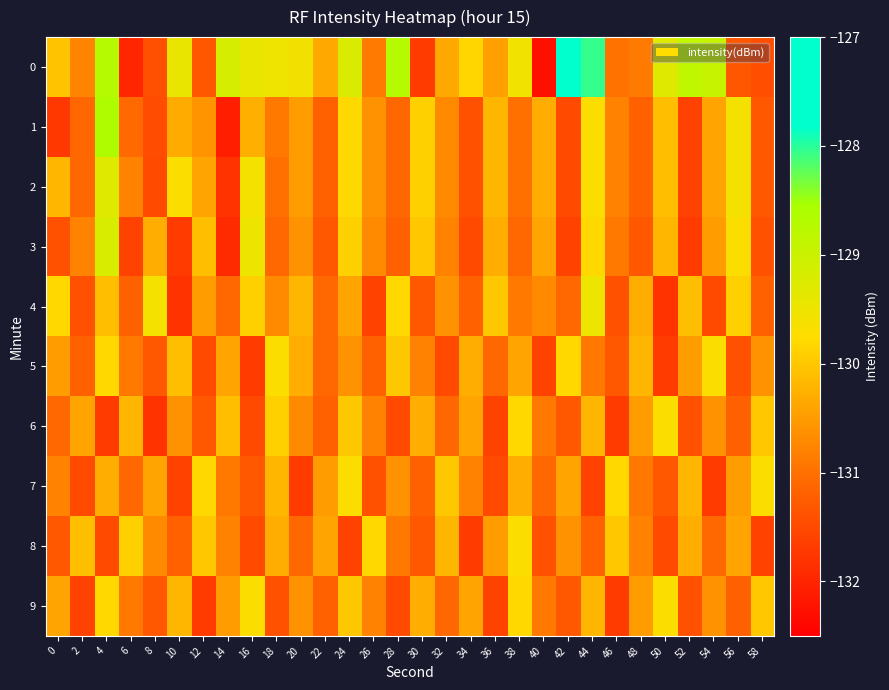

Reading left to right, extract all data points from this chart.

0: 0=-130.0	2=-130.8	4=-128.7	6=-132.0	8=-131.4	10=-129.4	12=-131.3	14=-129.2	16=-129.5	18=-129.5	20=-129.6	22=-130.3	24=-129.2	26=-130.9	28=-128.7	30=-131.7	32=-130.3	34=-129.8	36=-130.5	38=-129.6	40=-132.3	42=-127.1	44=-128.0	46=-131.0	48=-130.9	50=-129.3	52=-128.8	54=-128.9	56=-131.3	58=-131.4
1: 0=-131.7	2=-131.1	4=-128.6	6=-131.1	8=-131.5	10=-130.3	12=-130.6	14=-132.1	16=-130.3	18=-130.9	20=-130.5	22=-131.2	24=-129.8	26=-130.6	28=-131.1	30=-129.9	32=-130.7	34=-131.4	36=-130.2	38=-131.0	40=-130.3	42=-131.5	44=-129.7	46=-130.8	48=-131.2	50=-130.1	52=-131.6	54=-130.4	56=-129.6	58=-131.3
2: 0=-130.2	2=-131.1	4=-129.3	6=-130.8	8=-131.5	10=-129.7	12=-130.4	14=-131.8	16=-129.6	18=-131.0	20=-130.5	22=-131.2	24=-129.8	26=-130.6	28=-131.1	30=-129.9	32=-130.7	34=-131.4	36=-130.2	38=-131.0	40=-130.3	42=-131.5	44=-129.7	46=-130.8	48=-131.2	50=-130.1	52=-131.6	54=-130.4	56=-129.6	58=-131.3
3: 0=-131.4	2=-130.8	4=-129.2	6=-131.6	8=-130.3	10=-131.7	12=-130.1	14=-131.9	16=-129.5	18=-131.1	20=-130.6	22=-131.3	24=-129.9	26=-130.7	28=-131.2	30=-130.0	32=-130.8	34=-131.5	36=-130.3	38=-131.1	40=-130.4	42=-131.6	44=-129.8	46=-130.9	48=-131.3	50=-130.2	52=-131.7	54=-130.5	56=-129.7	58=-131.4
4: 0=-129.8	2=-131.4	4=-130.1	6=-131.2	8=-129.6	10=-131.8	12=-130.5	14=-131.1	16=-129.9	18=-130.7	20=-130.2	22=-131.1	24=-130.4	26=-131.6	28=-129.8	30=-131.3	32=-130.6	34=-131.2	36=-130.0	38=-130.9	40=-130.7	42=-131.1	44=-129.5	46=-131.4	48=-130.3	50=-131.8	52=-130.1	54=-131.5	56=-129.9	58=-131.2
5: 0=-130.5	2=-131.2	4=-129.8	6=-130.9	8=-131.3	10=-130.1	12=-131.5	14=-130.4	16=-131.7	18=-129.7	20=-130.3	22=-131.1	24=-130.6	26=-131.2	28=-130.0	30=-130.8	32=-131.5	34=-130.3	36=-131.1	38=-130.4	40=-131.6	42=-129.8	44=-130.9	46=-131.3	48=-130.2	50=-131.7	52=-130.5	54=-129.7	56=-131.4	58=-130.6
6: 0=-131.1	2=-130.4	4=-131.7	6=-130.2	8=-131.8	10=-130.6	12=-131.3	14=-130.1	16=-131.5	18=-129.9	20=-130.7	22=-131.2	24=-130.0	26=-130.8	28=-131.5	30=-130.3	32=-131.1	34=-130.4	36=-131.6	38=-129.8	40=-130.9	42=-131.3	44=-130.2	46=-131.7	48=-130.5	50=-129.7	52=-131.4	54=-130.6	56=-131.2	58=-130.0
7: 0=-130.8	2=-131.5	4=-130.3	6=-131.1	8=-130.4	10=-131.6	12=-129.8	14=-130.9	16=-131.3	18=-130.2	20=-131.7	22=-130.5	24=-129.7	26=-131.4	28=-130.6	30=-131.2	32=-130.0	34=-130.8	36=-131.5	38=-130.3	40=-131.1	42=-130.4	44=-131.6	46=-129.8	48=-130.9	50=-131.3	52=-130.2	54=-131.7	56=-130.5	58=-129.7
8: 0=-131.3	2=-130.1	4=-131.5	6=-129.9	8=-130.7	10=-131.2	12=-130.0	14=-130.8	16=-131.5	18=-130.3	20=-131.1	22=-130.4	24=-131.6	26=-129.8	28=-130.9	30=-131.3	32=-130.2	34=-131.7	36=-130.5	38=-129.7	40=-131.4	42=-130.6	44=-131.2	46=-130.0	48=-130.8	50=-131.5	52=-130.3	54=-131.1	56=-130.4	58=-131.6
9: 0=-130.4	2=-131.6	4=-129.8	6=-130.9	8=-131.3	10=-130.2	12=-131.7	14=-130.5	16=-129.7	18=-131.4	20=-130.6	22=-131.2	24=-130.0	26=-130.8	28=-131.5	30=-130.3	32=-131.1	34=-130.4	36=-131.6	38=-129.8	40=-130.9	42=-131.3	44=-130.2	46=-131.7	48=-130.5	50=-129.7	52=-131.4	54=-130.6	56=-131.2	58=-130.0